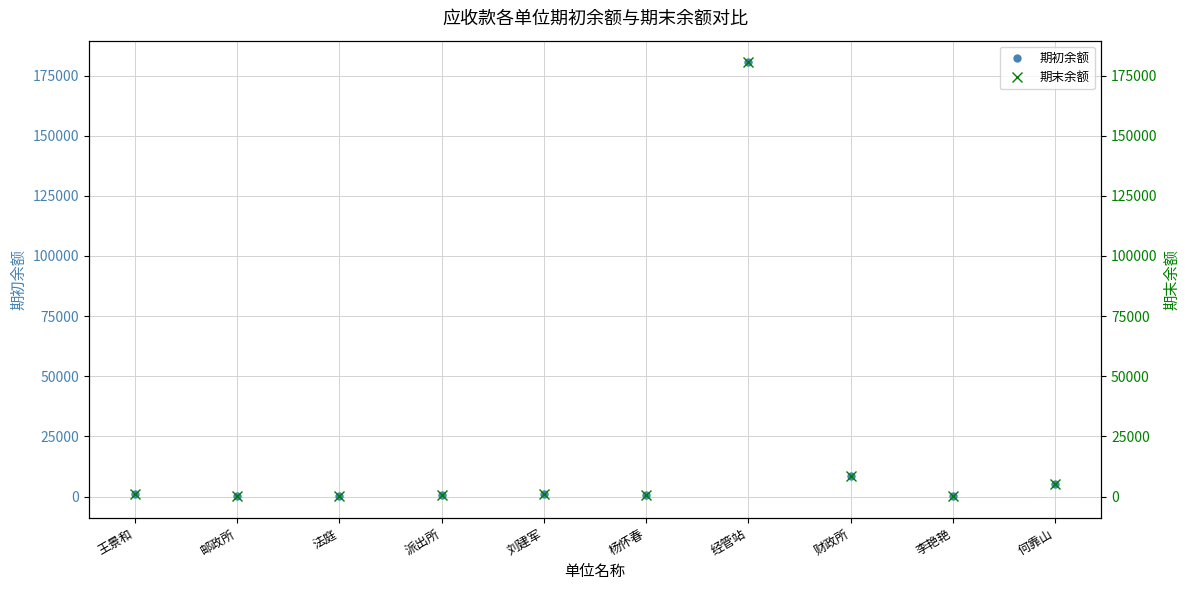

At which label does 期末余额 reach its peak?

经管站